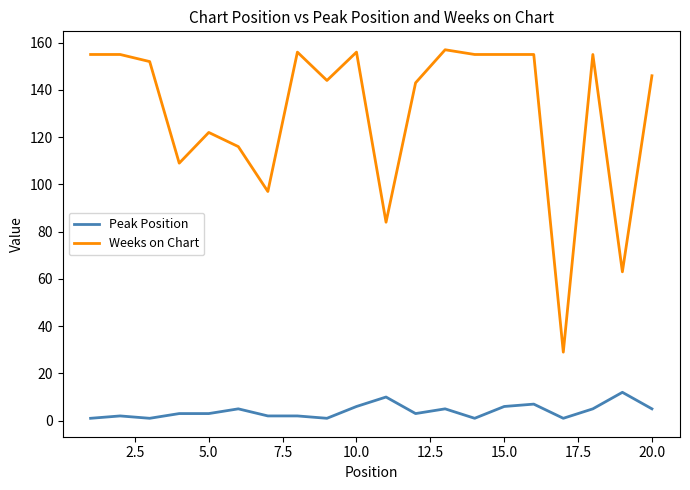

True or false: Peak Position and Weeks on Chart intersect in this chart.

False